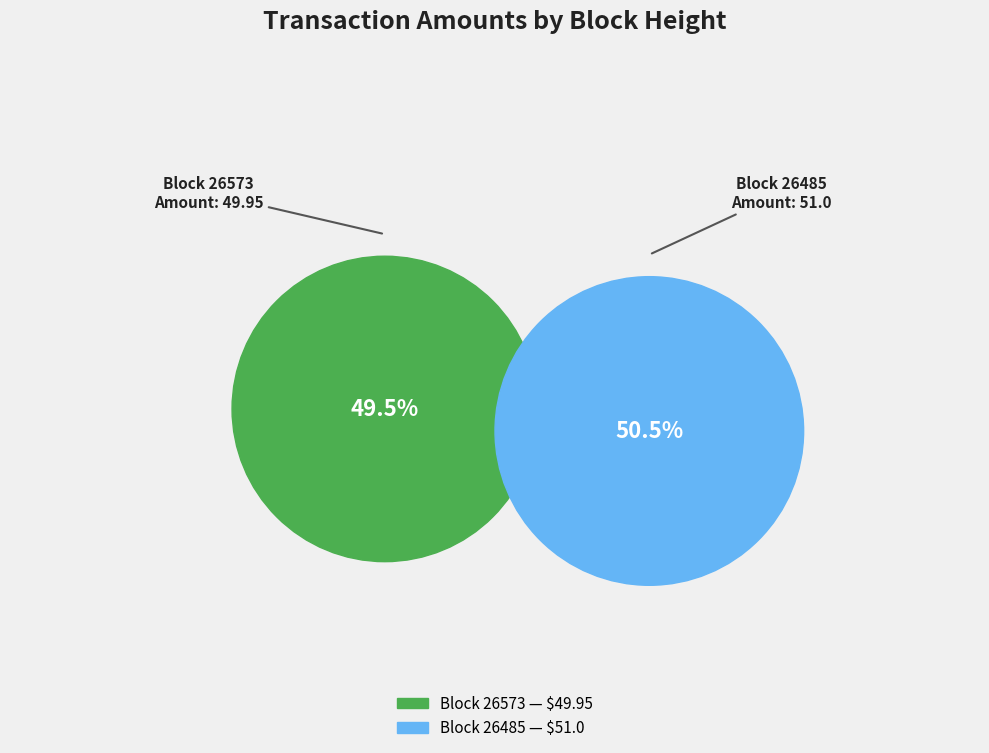

Is it true that 26573 is 49% of the pie?

True